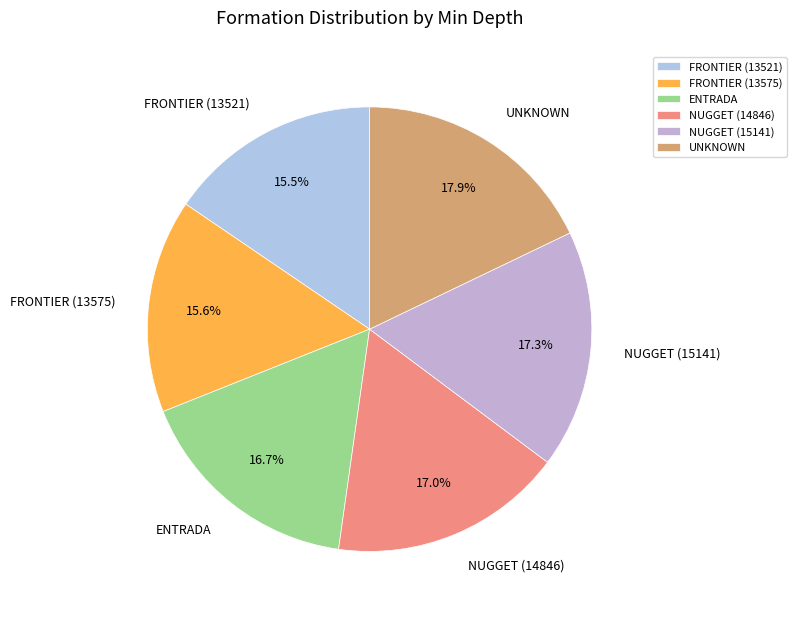

To the nearest percent, what portion does NUGGET (15141) represent?

17%